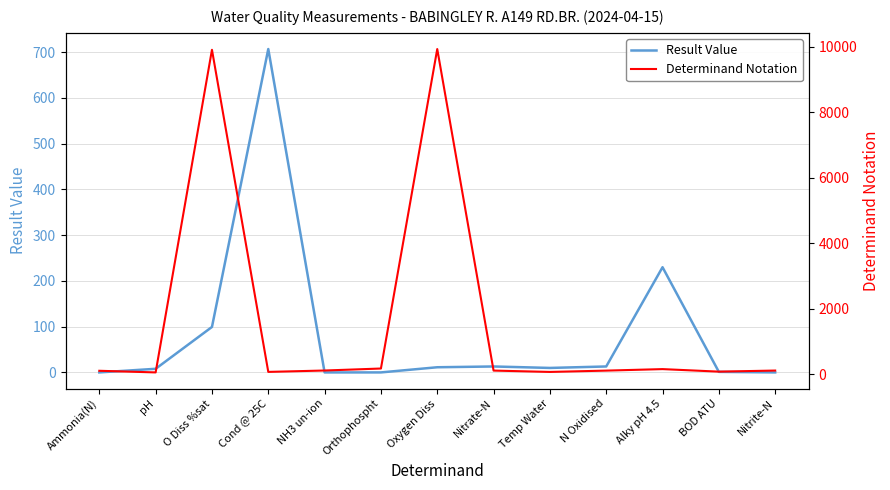

How many times do Determinand Notation and Result Value cross each other?

4